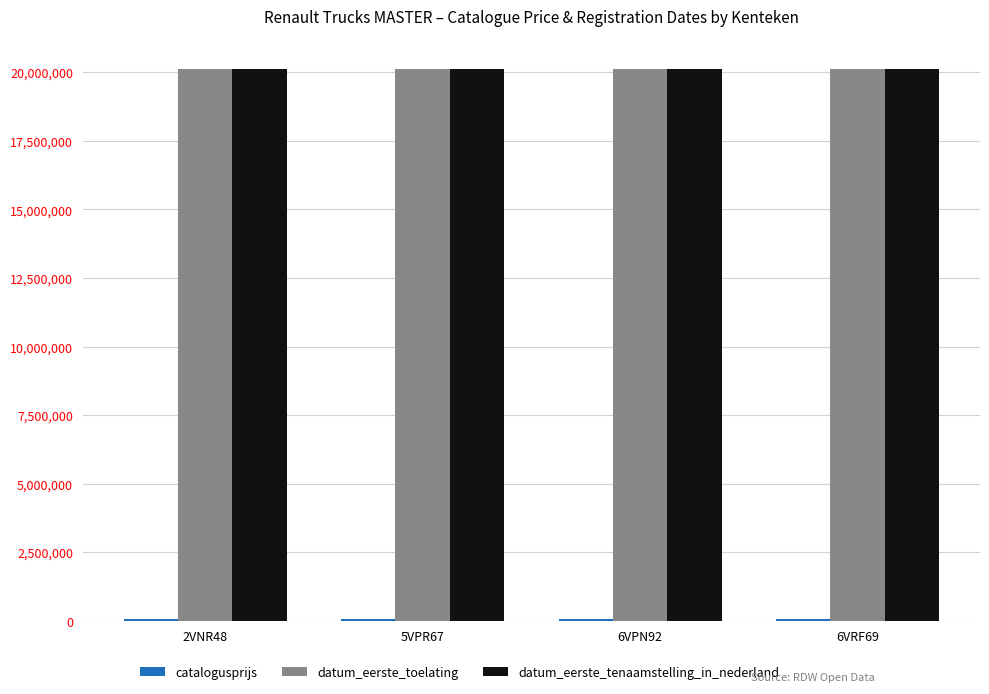

What is the maximum value shown in the chart?

20110906